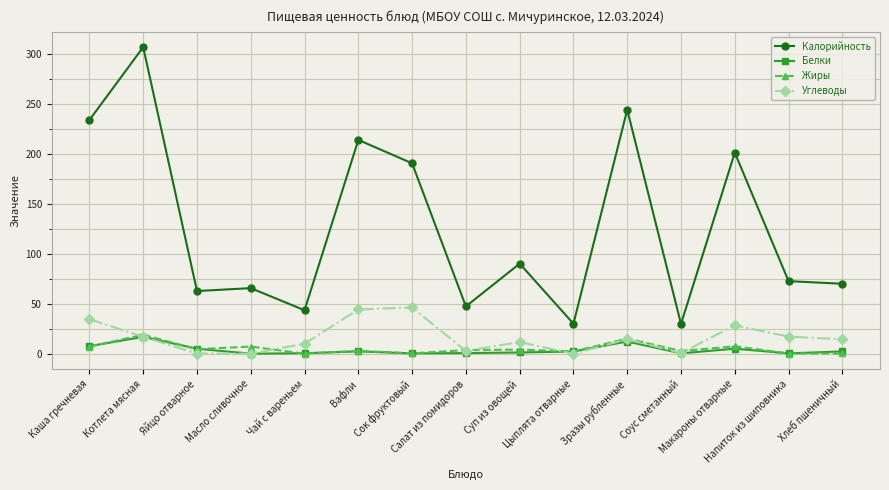

Count the number of data series in this chart.

4